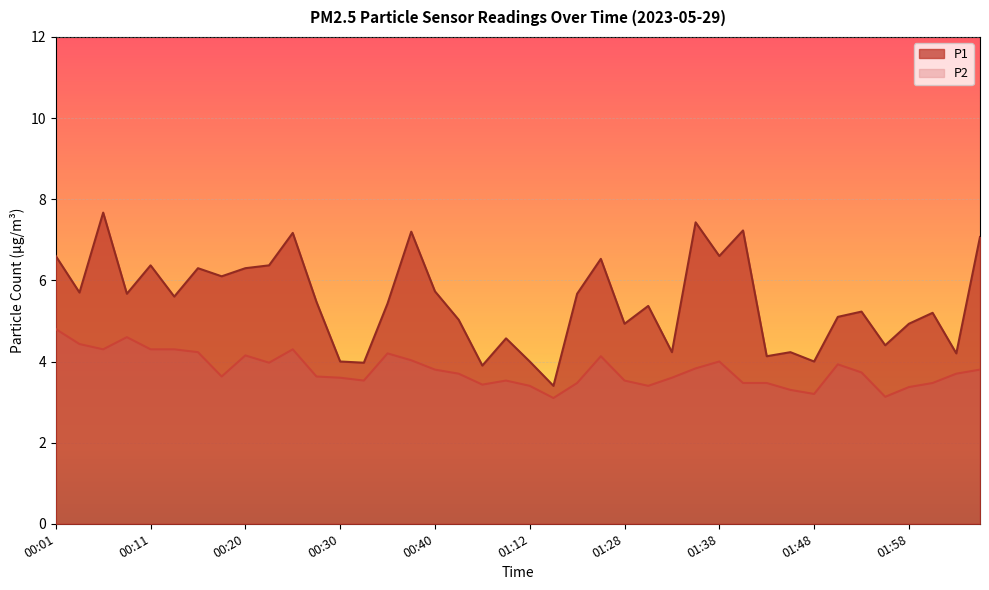

What is the spread (max minus min) of values at 00:40?

1.9